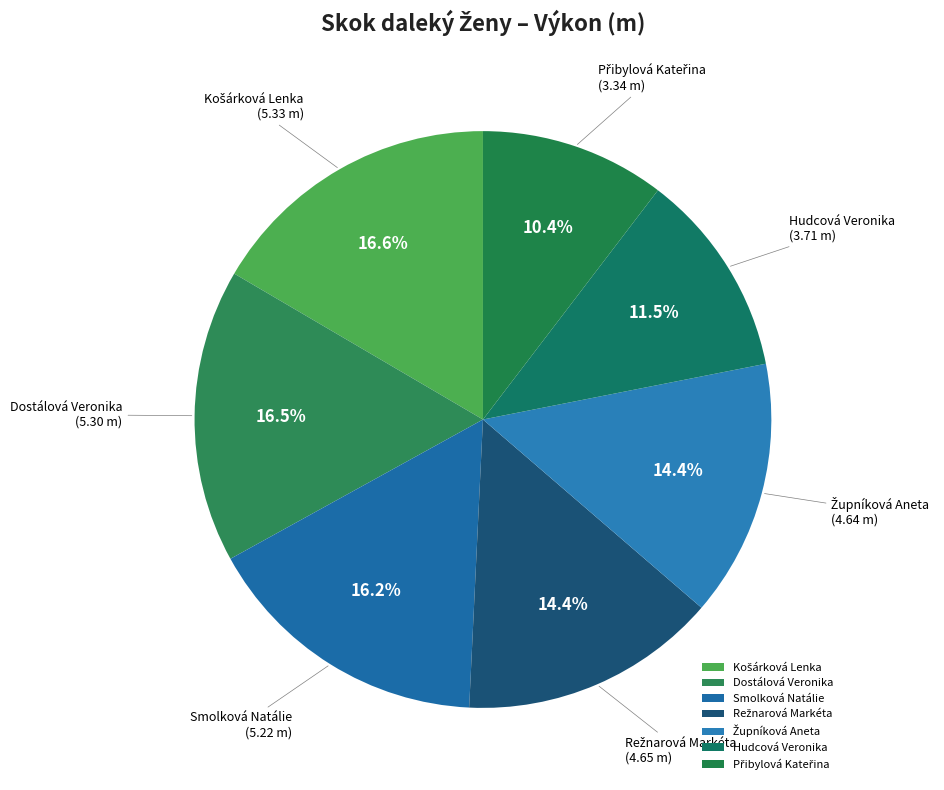

What portion of the pie excludes Smolková Natálie?

83.8%